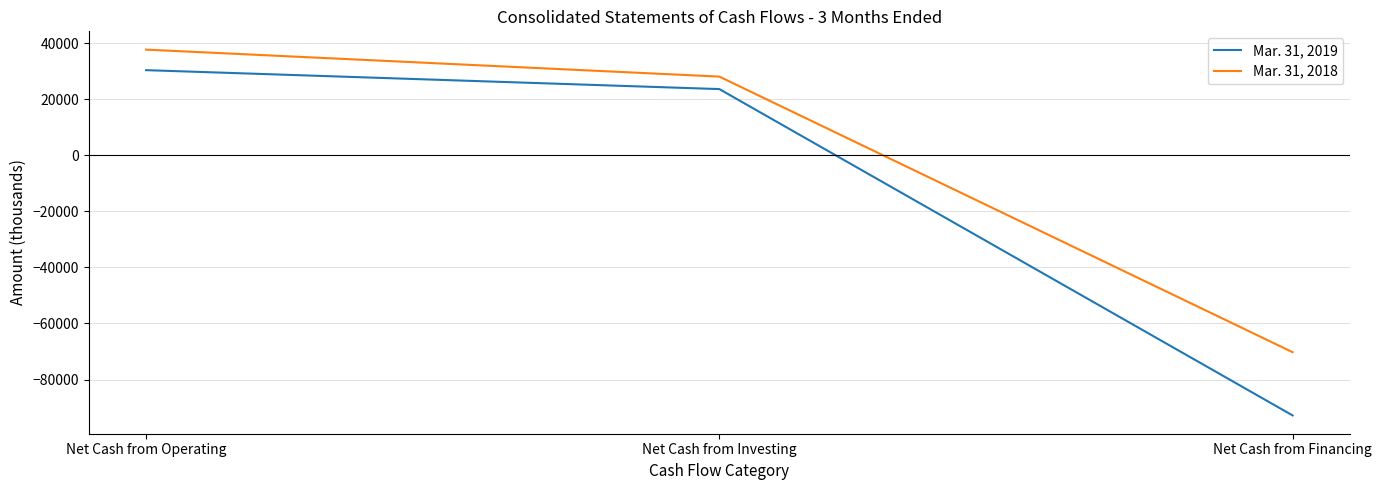

What is the total value across all series at Net Cash from Operating?

68250